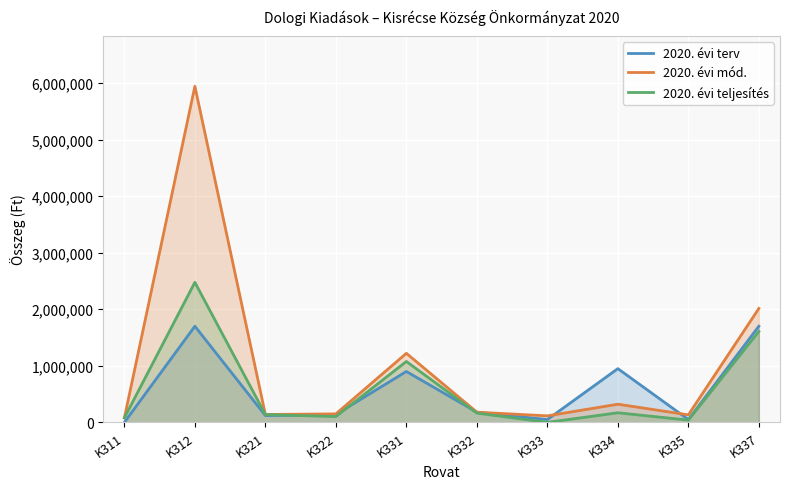

Where is 2020. évi teljesítés nearest to the value 1238173?

K331